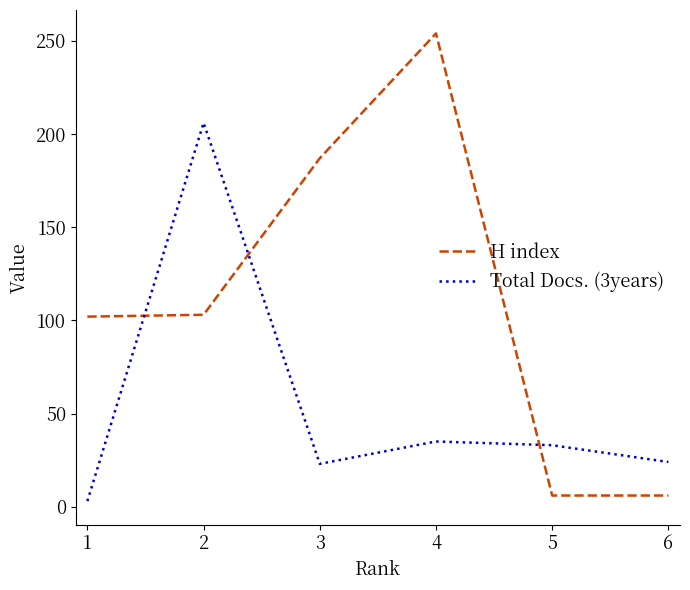

Is the value of H index at 2 greater than the value of Total Docs. (3years) at 3?

Yes